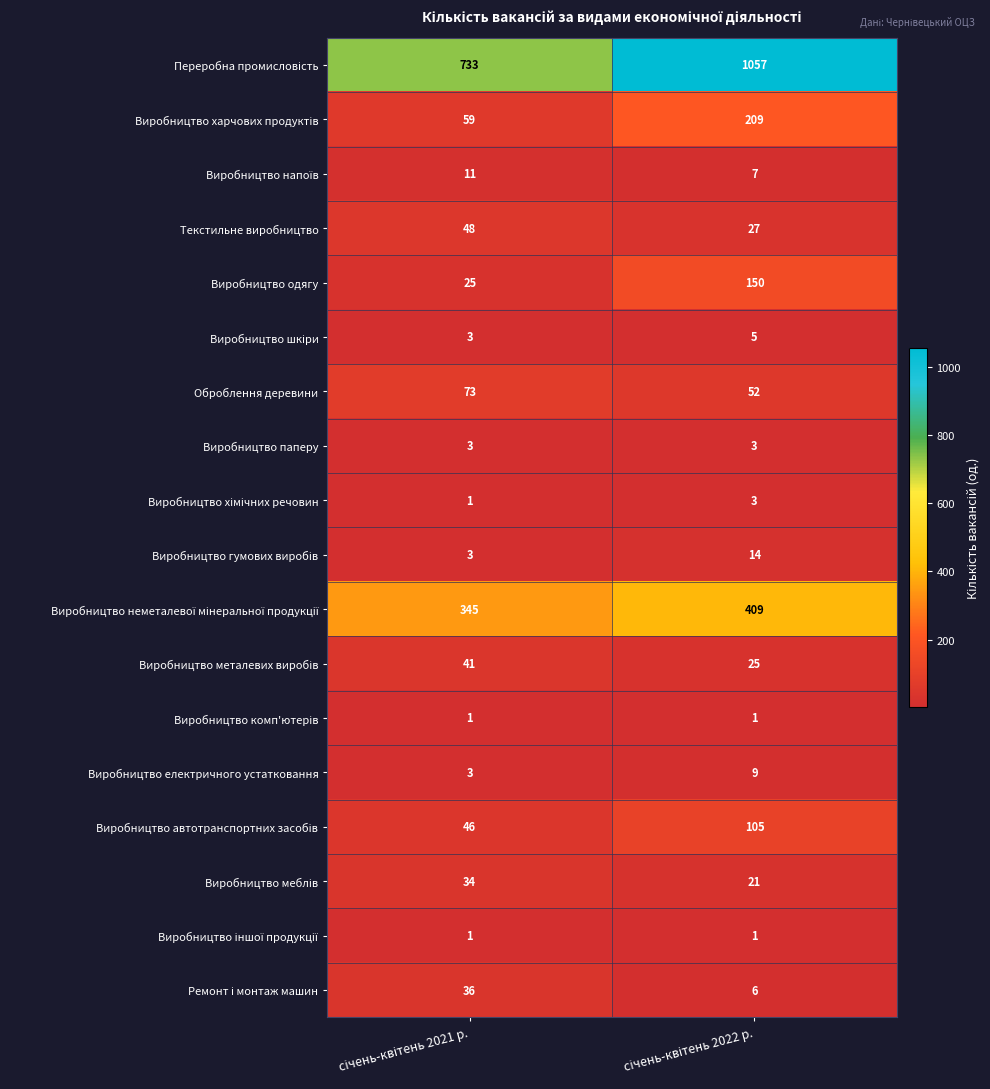

What is the average value of the Виробництво електричного устатковання series?

6